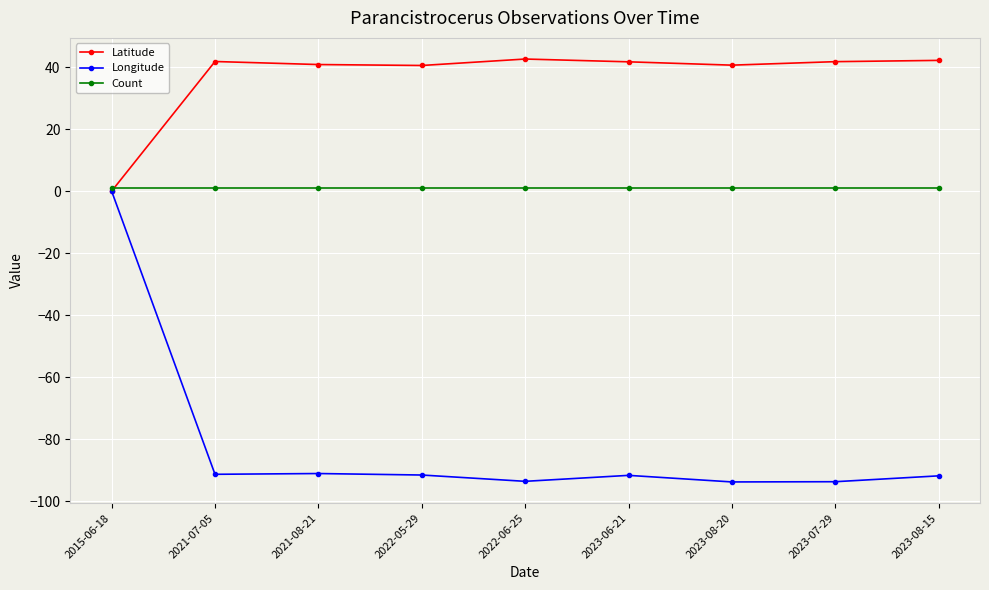

What is the sum of all Count values?

9.0